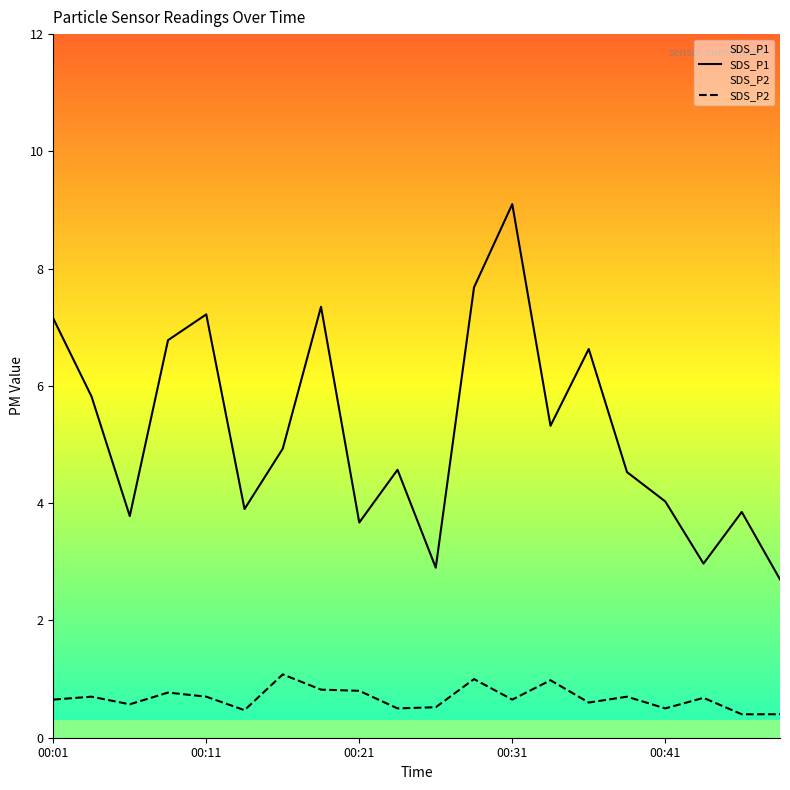

True or false: SDS_P2 and SDS_P1 intersect in this chart.

False